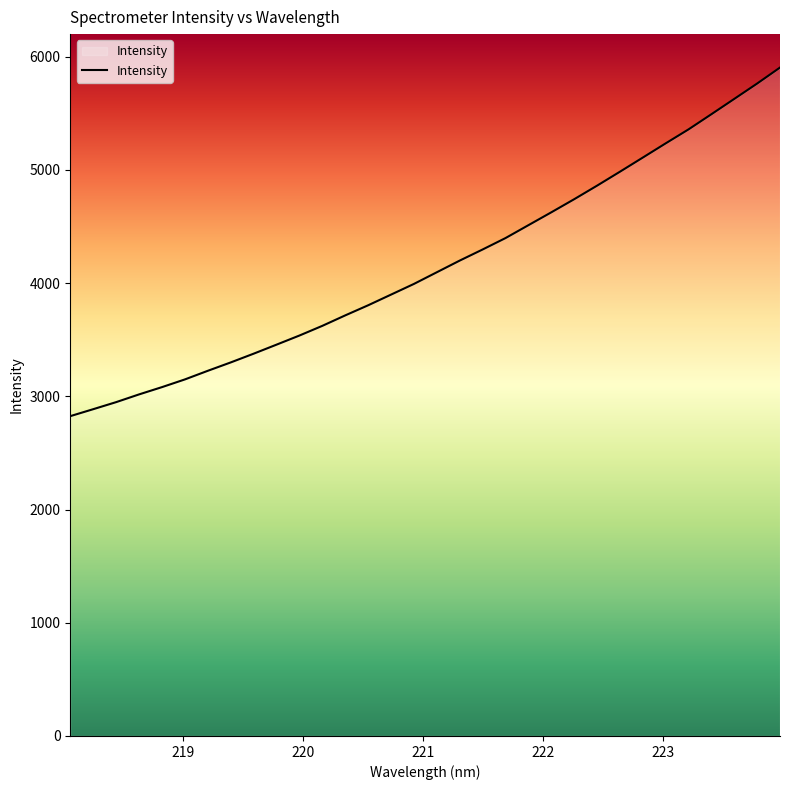

What is the greatest value displayed?

5904.0